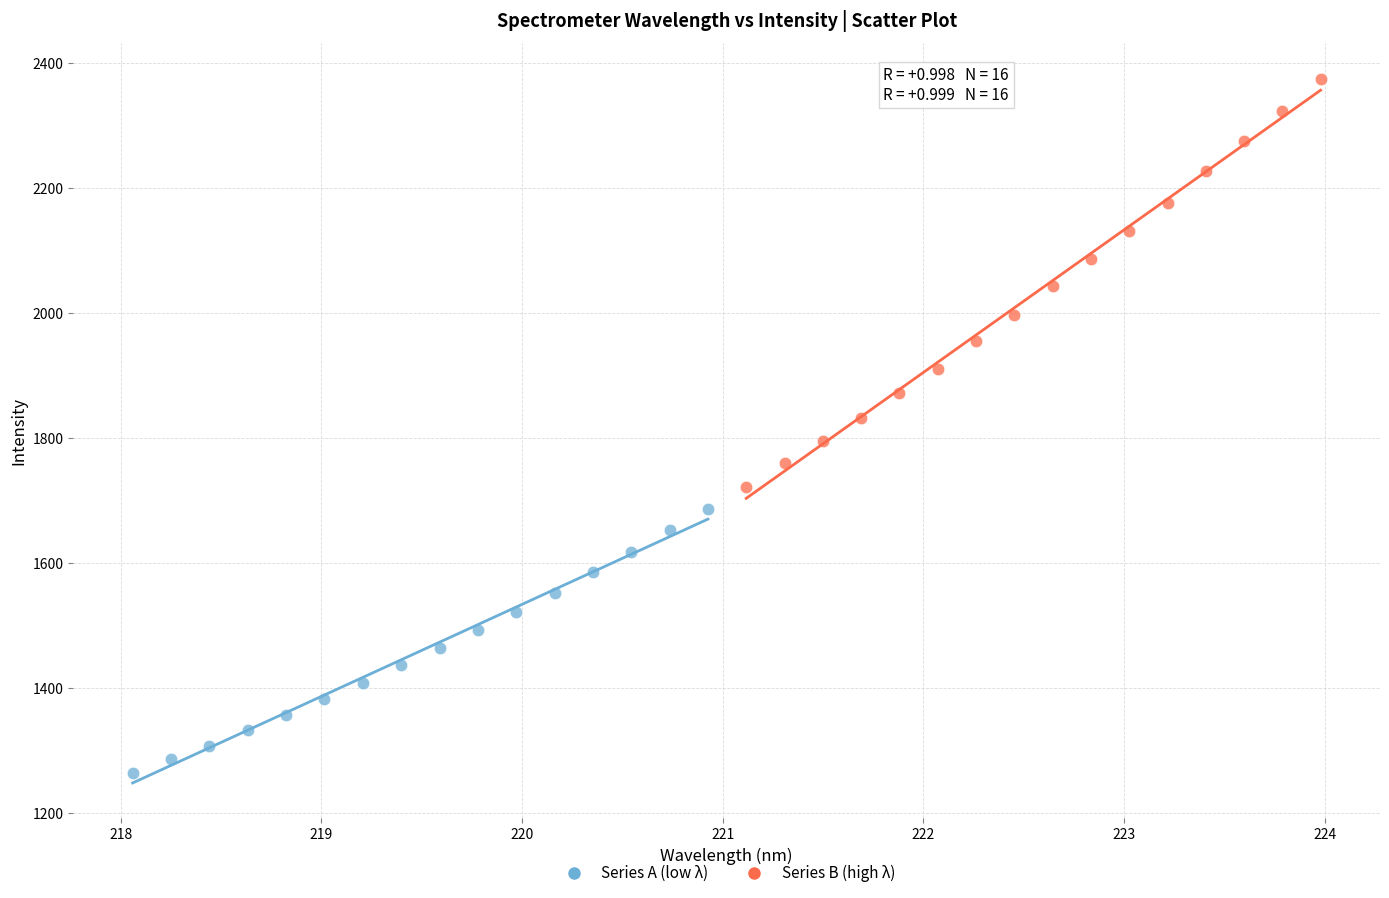

Which series contains the highest Y value?

Series B (high λ)